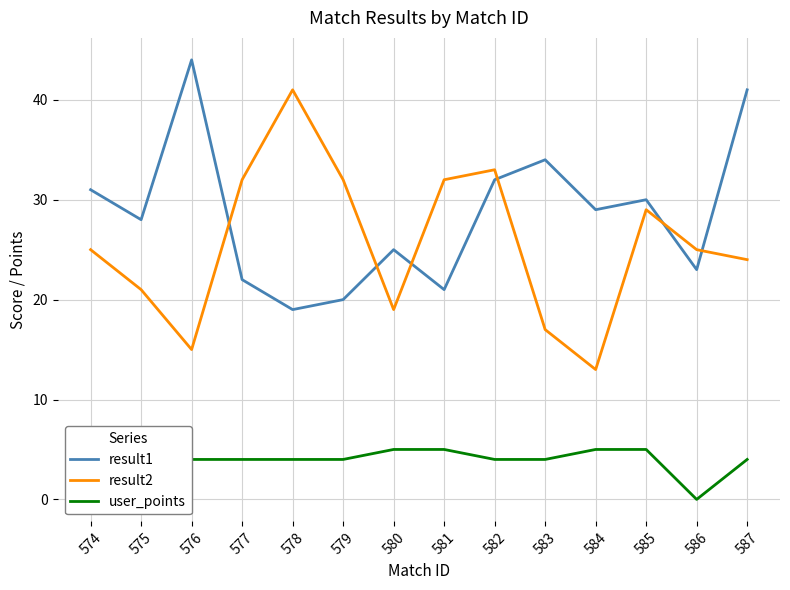

Between 585 and 577, which is larger?

585